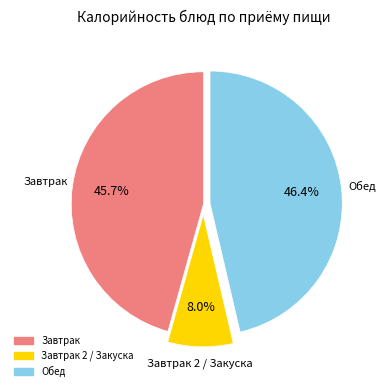

How many slices are in this pie chart?

3